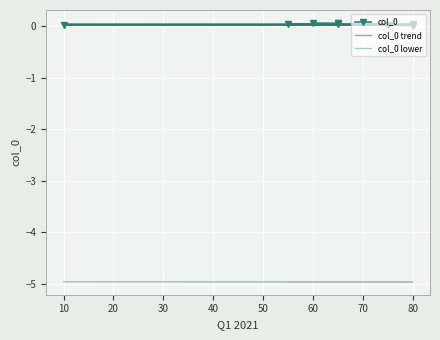

The value of col_0 at 10 is 0.0. True or false?

True